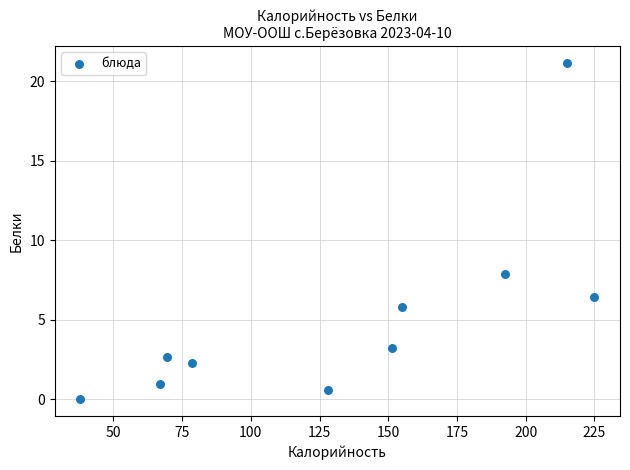

What is the range of X values (max minus min)?

187.0